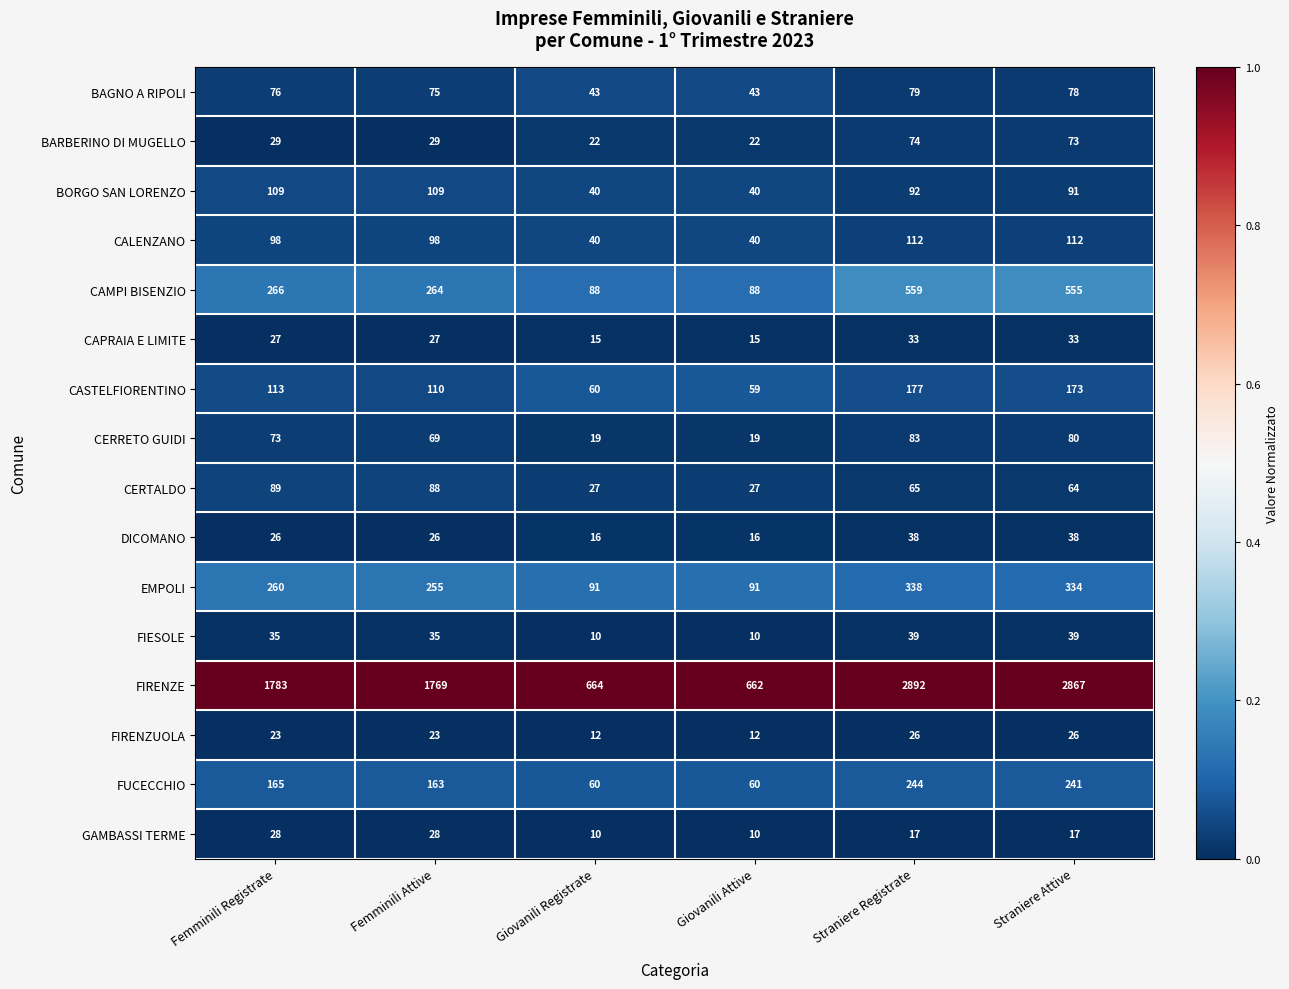

At Femminili Registrate, list the series in order from smallest to largest.

FIRENZUOLA, DICOMANO, CAPRAIA E LIMITE, GAMBASSI TERME, BARBERINO DI MUGELLO, FIESOLE, CERRETO GUIDI, BAGNO A RIPOLI, CERTALDO, CALENZANO, BORGO SAN LORENZO, CASTELFIORENTINO, FUCECCHIO, EMPOLI, CAMPI BISENZIO, FIRENZE